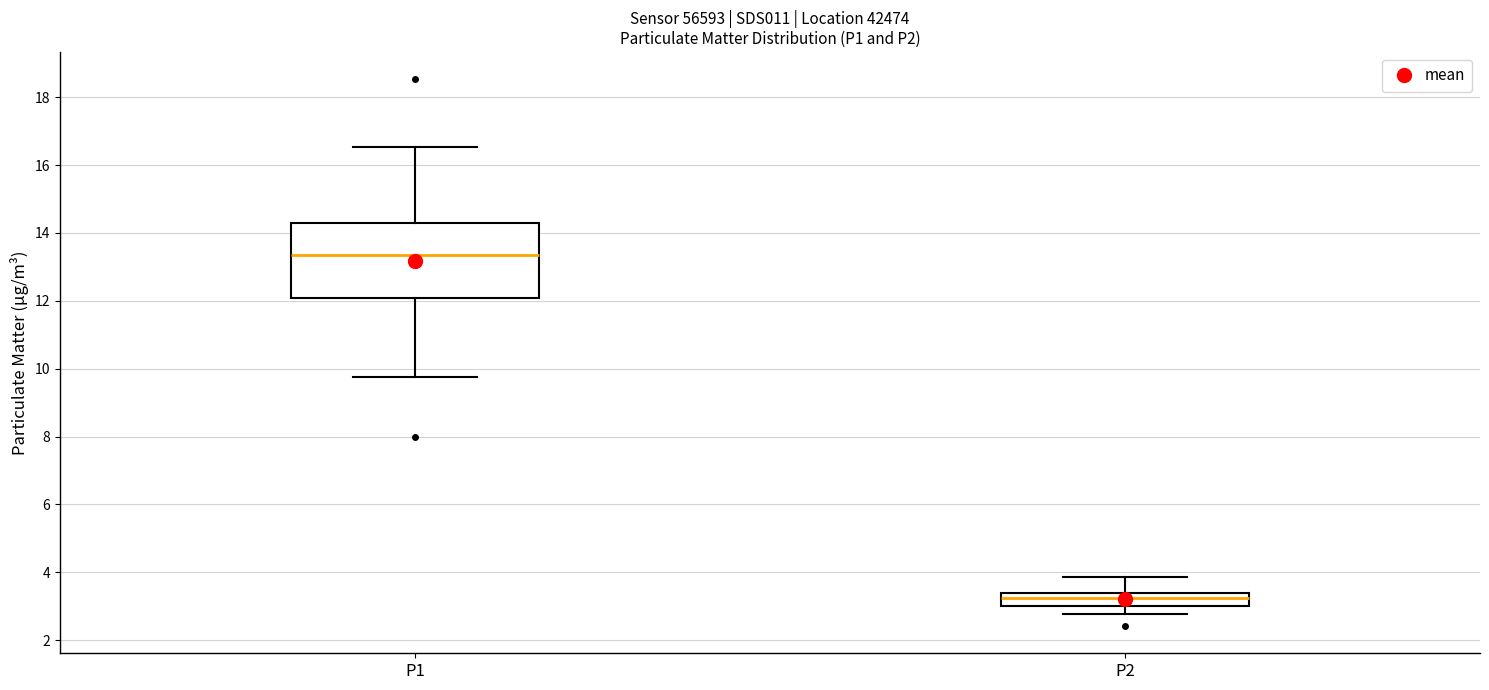

Where does the lower whisker of the box for P1 end on the y-axis? The values are not printed on the chart, so give them approximately, as read against the axis.

9.8